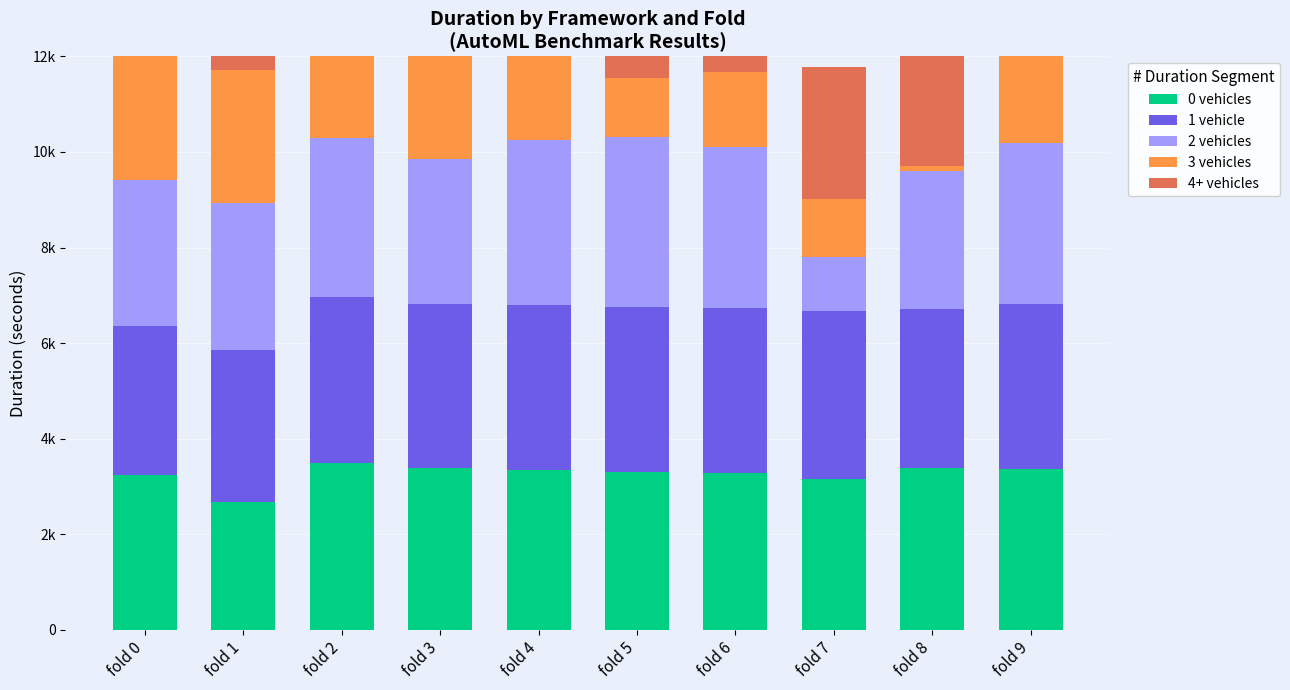

List the labels in order of 4+ vehicles value, largest first.

fold 6, fold 4, fold 8, fold 5, fold 7, fold 9, fold 1, fold 0, fold 2, fold 3